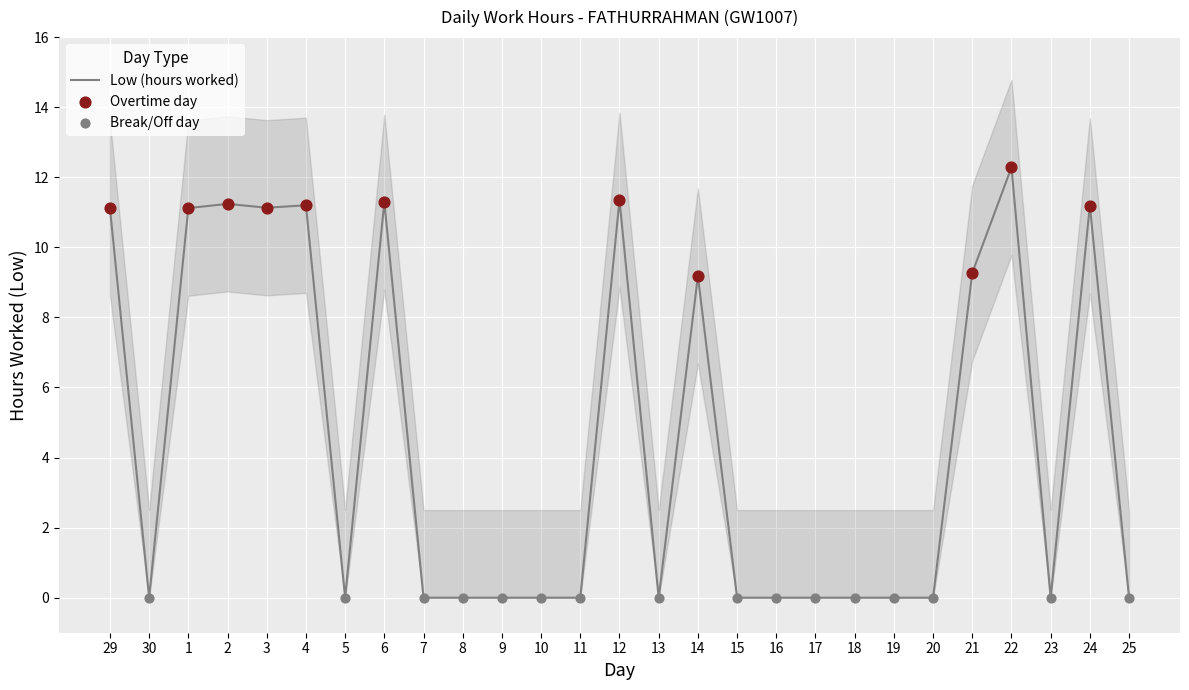

What is the change in value from 22 to 24?

-1.1